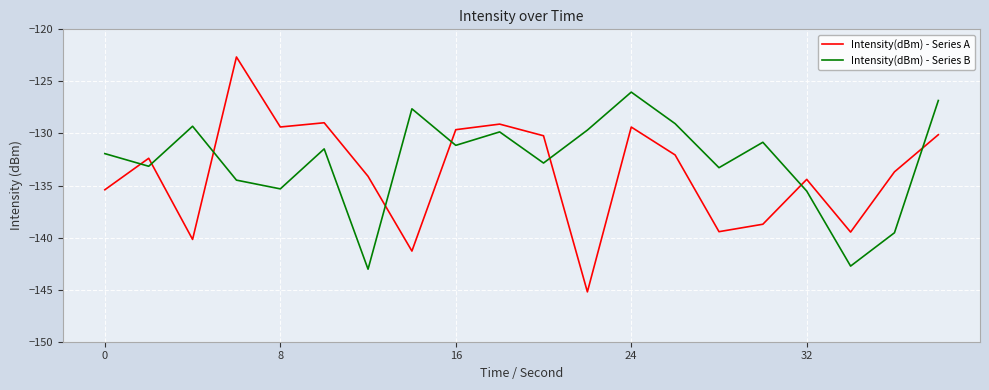

What are all the series names shown in the legend?

Intensity(dBm) - Series A, Intensity(dBm) - Series B